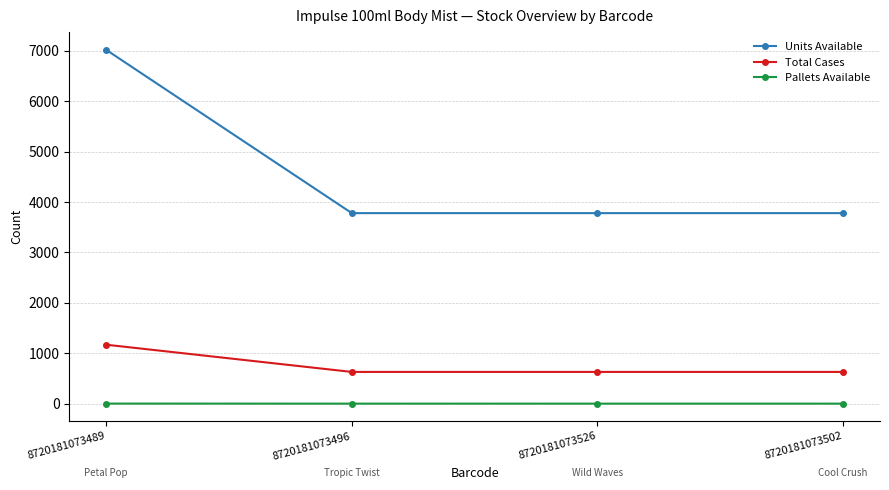

List the series in order of their peak value, lowest first.

Pallets Available, Total Cases, Units Available